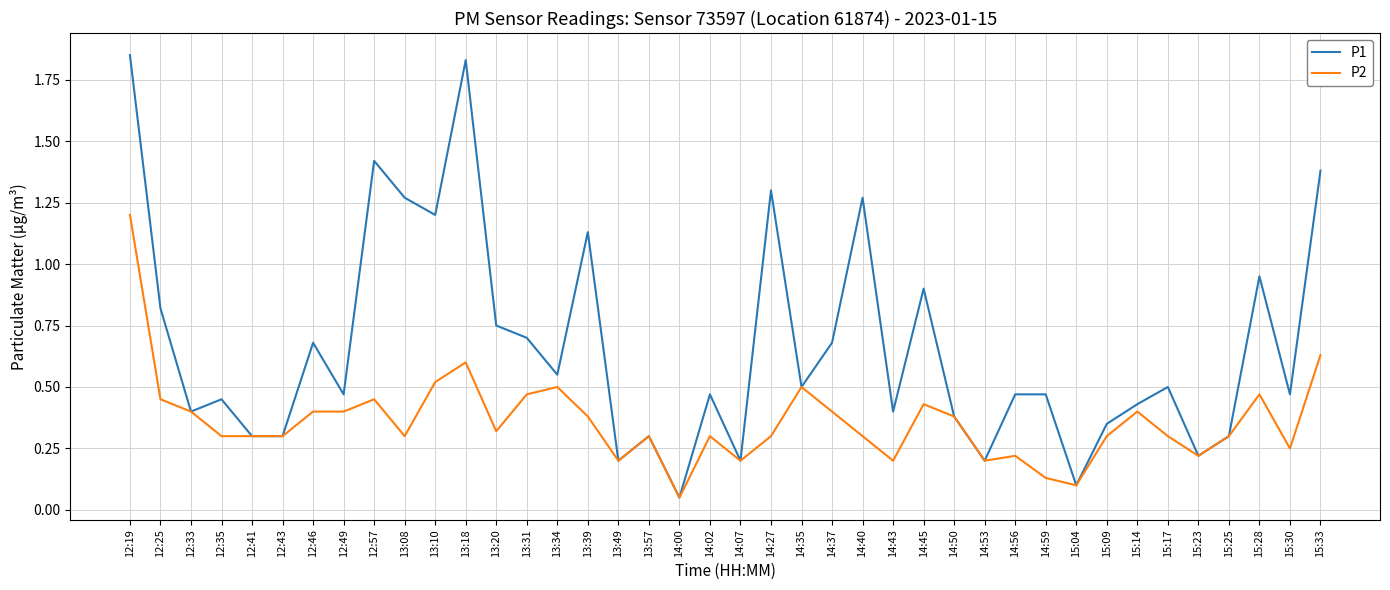

Which series has the largest total across all categories?

P1